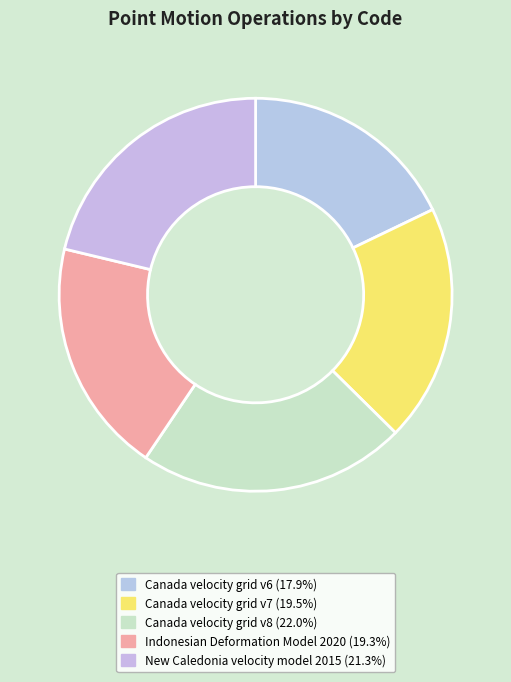

To the nearest percent, what percentage of the pie is Canada velocity grid v8?

22%